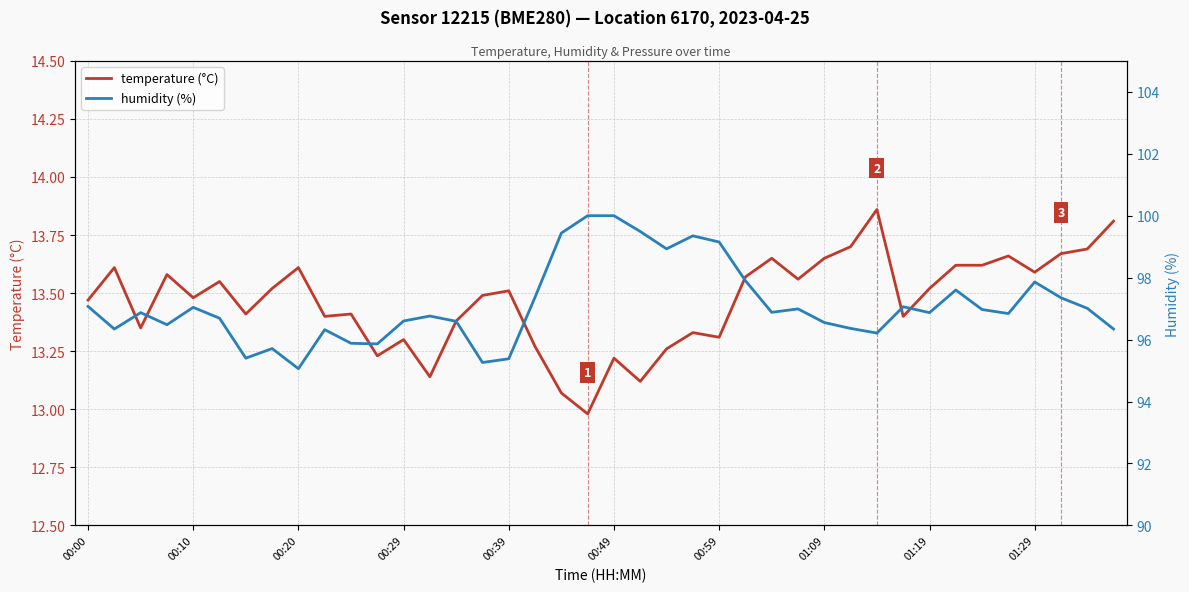

What is the lowest value of the temperature (°C) series?

13.0